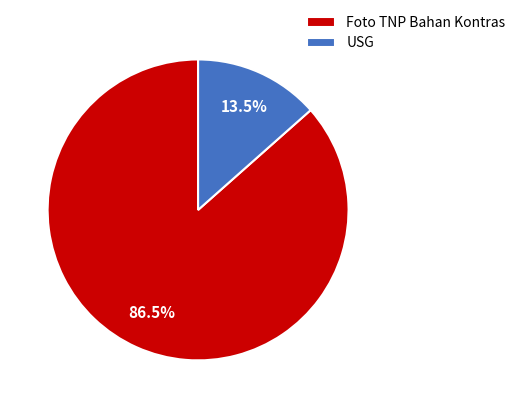

Count the number of slices in the pie.

2